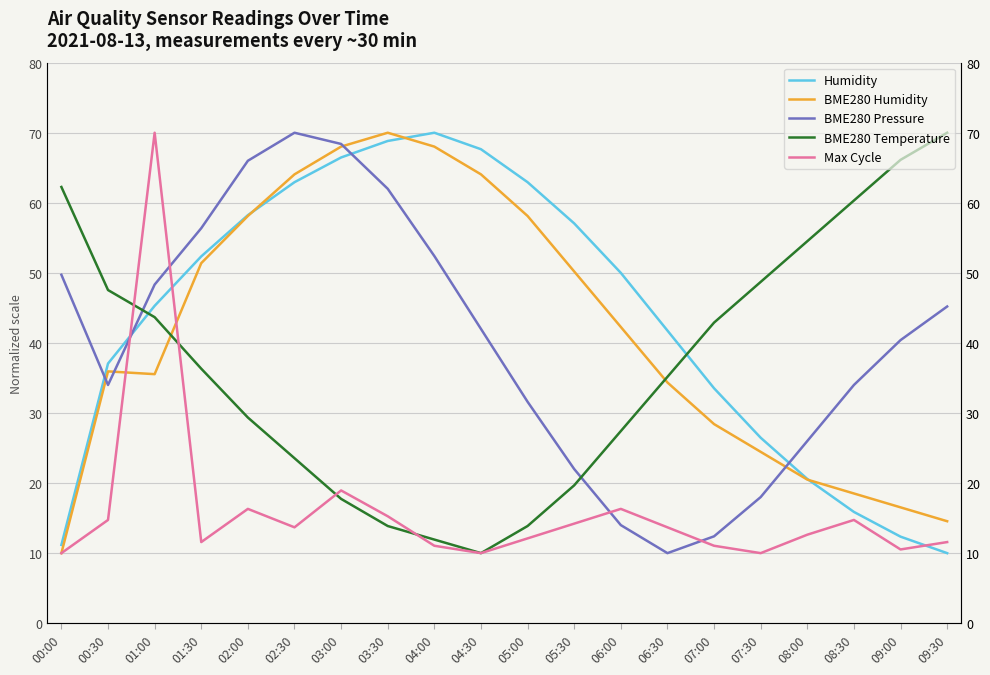

True or false: Max Cycle has more than 1 points higher than both neighbors.

True